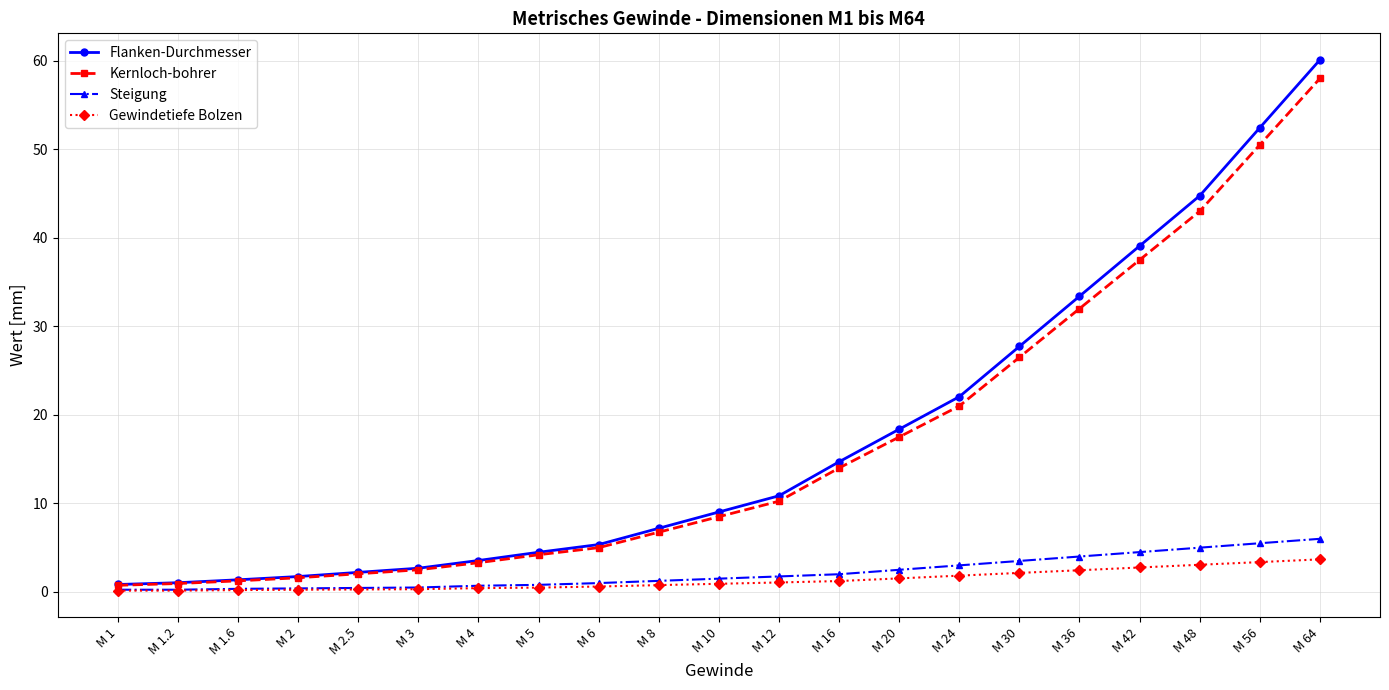

At which category is the sum across all series the highest?

M 64